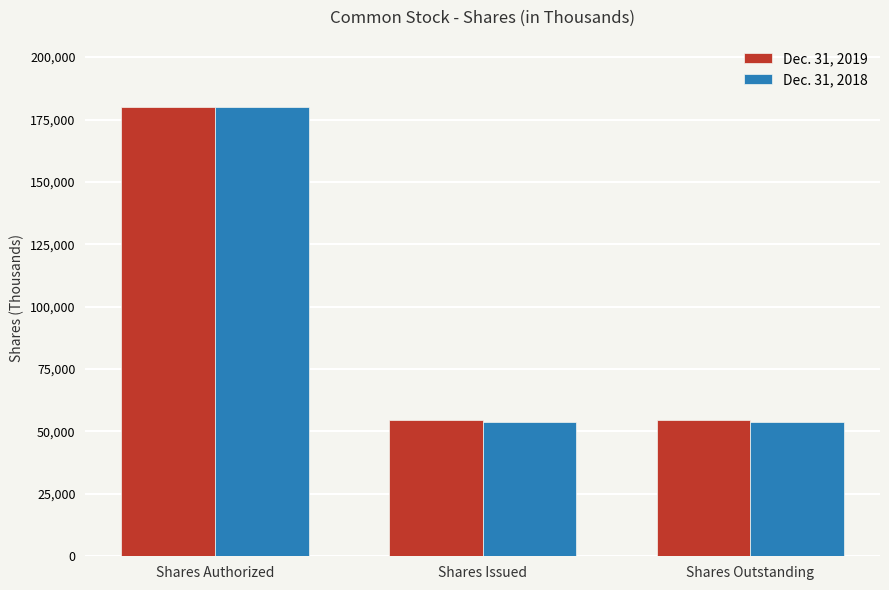

At which category is the sum across all series the highest?

Shares Authorized